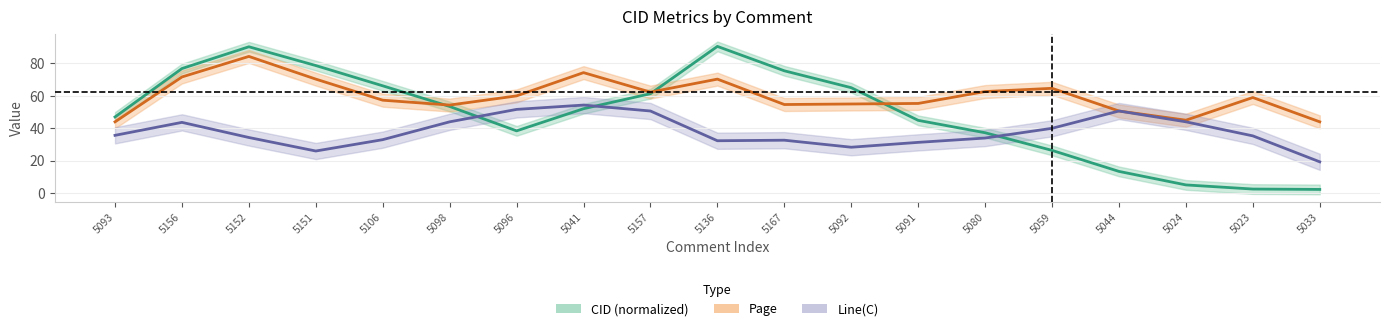

Reading left to right, list all the values displayed in this chart.

CID (normalized): 5093=47.0	5156=76.9	5152=90.3	5151=78.7	5106=66.2	5098=53.5	5096=38.4	5041=52.1	5157=61.3	5136=90.5	5167=75.5	5092=65.0	5091=44.9	5080=37.3	5059=26.4	5044=13.4	5024=5.1	5023=2.5	5033=2.3
Page: 5093=44.0	5156=71.7	5152=84.3	5151=70.3	5106=57.3	5098=54.3	5096=60.0	5041=74.3	5157=62.3	5136=70.3	5167=54.7	5092=55.0	5091=55.3	5080=62.7	5059=64.7	5044=50.7	5024=45.0	5023=59.0	5033=44.0
Line(C): 5093=35.7	5156=43.7	5152=34.3	5151=26.0	5106=33.0	5098=44.0	5096=51.7	5041=54.3	5157=50.7	5136=32.3	5167=32.7	5092=28.3	5091=31.3	5080=34.0	5059=40.0	5044=50.7	5024=44.0	5023=35.3	5033=19.3